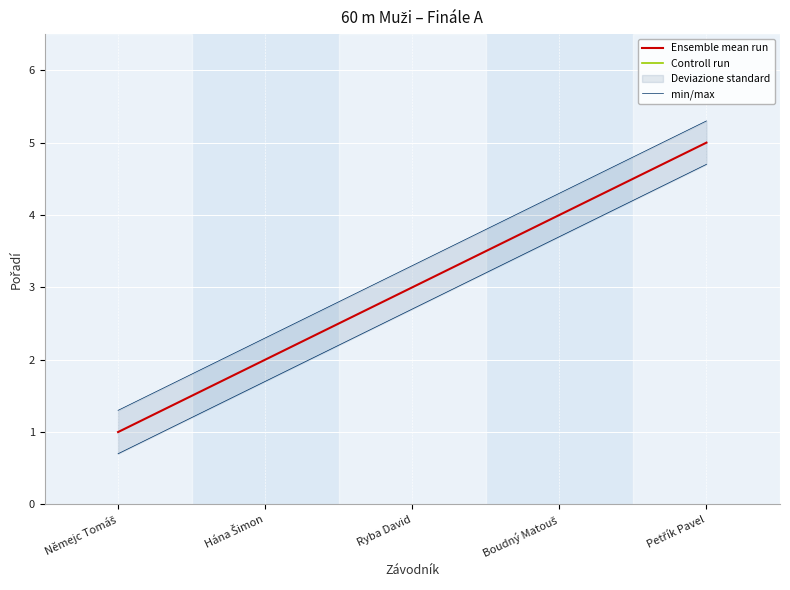

Read the Controll run value at Petřík Pavel.

7.2